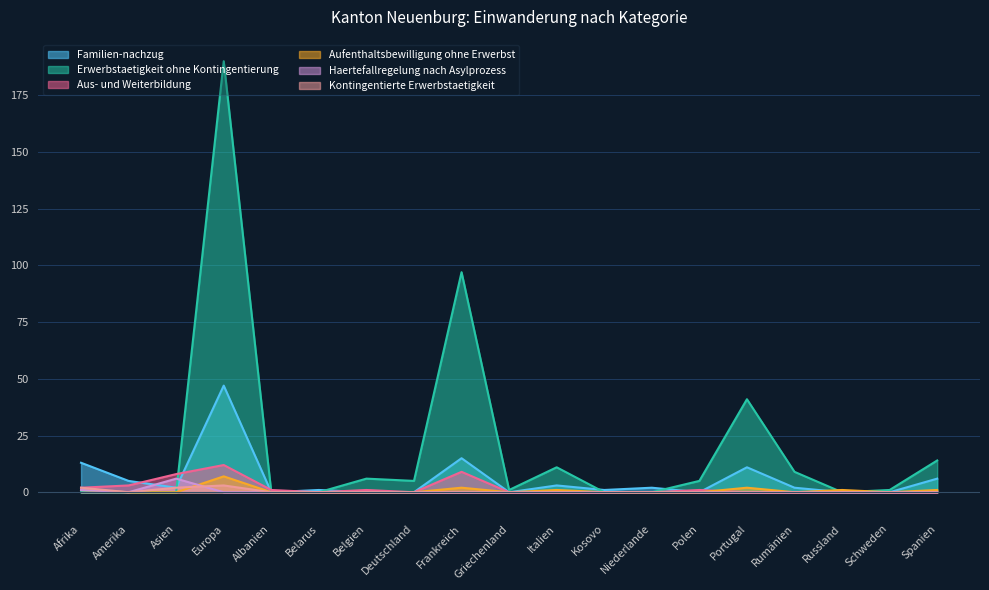

True or false: Kontingentierte Erwerbstaetigkeit has a value of 1 at Portugal.

False